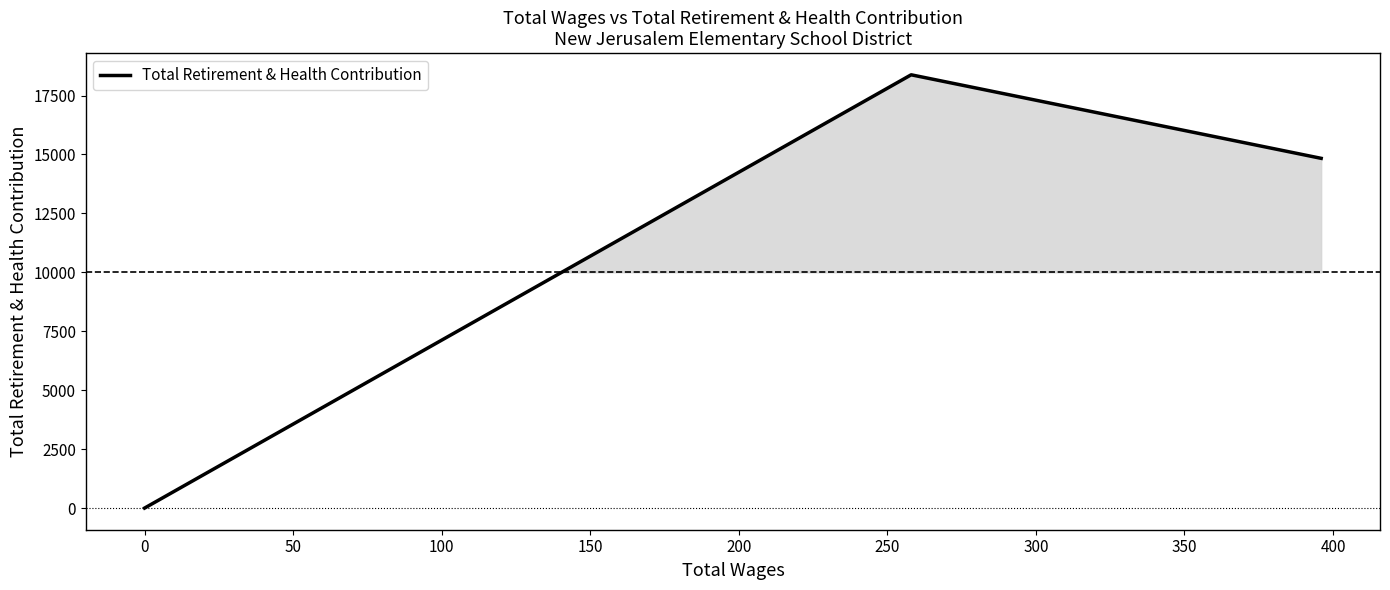

What is the maximum value shown in the chart?

18380